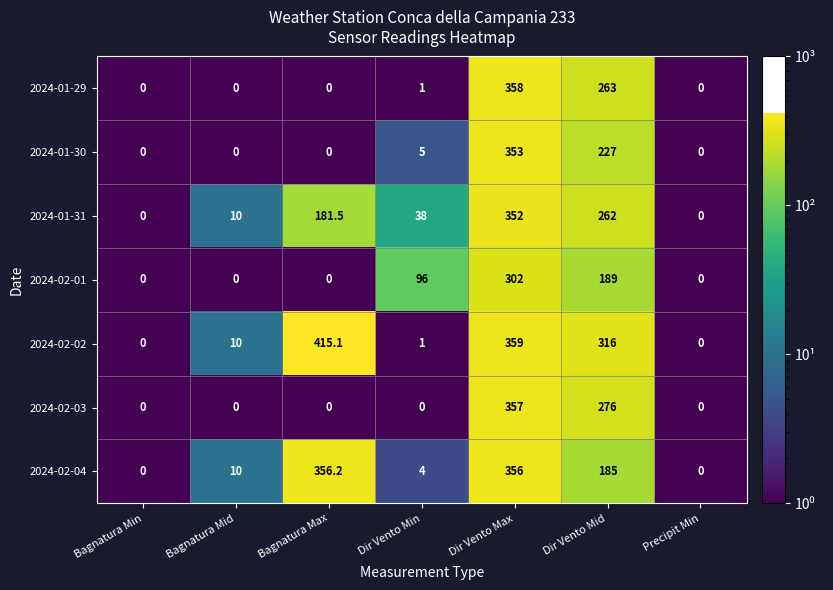

At which label is 2024-02-03 closest to 178?

Dir Vento Mid